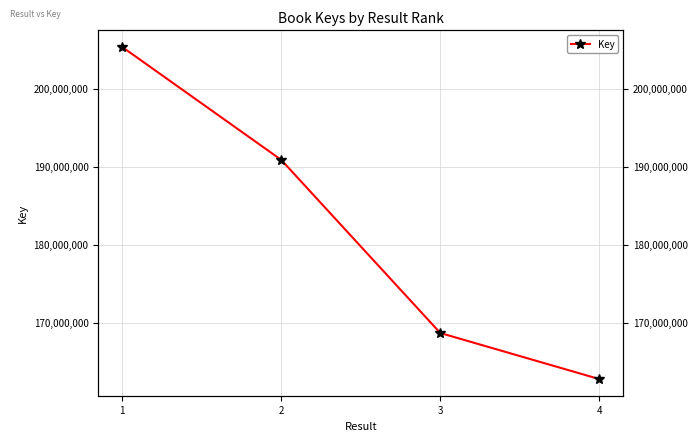

List the labels in order of value, largest first.

1, 2, 3, 4